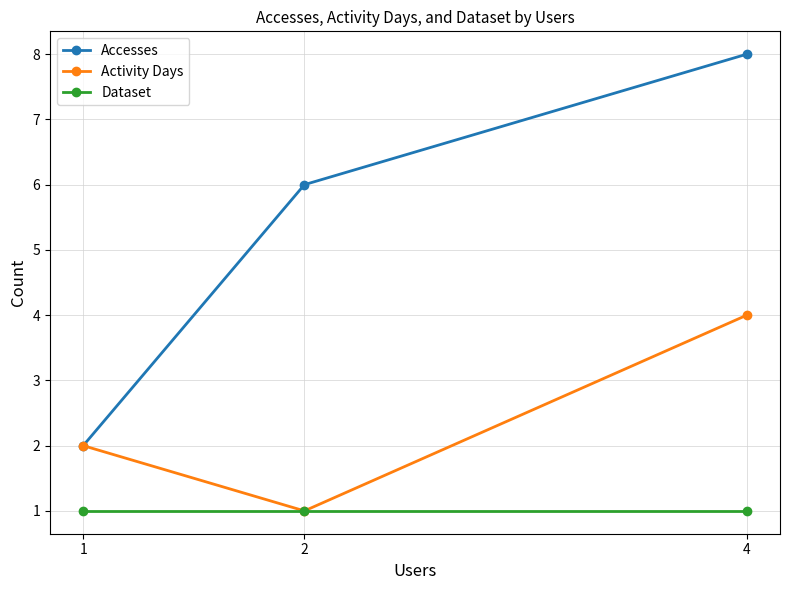

At how many categories does at least one series exceed 1?

3